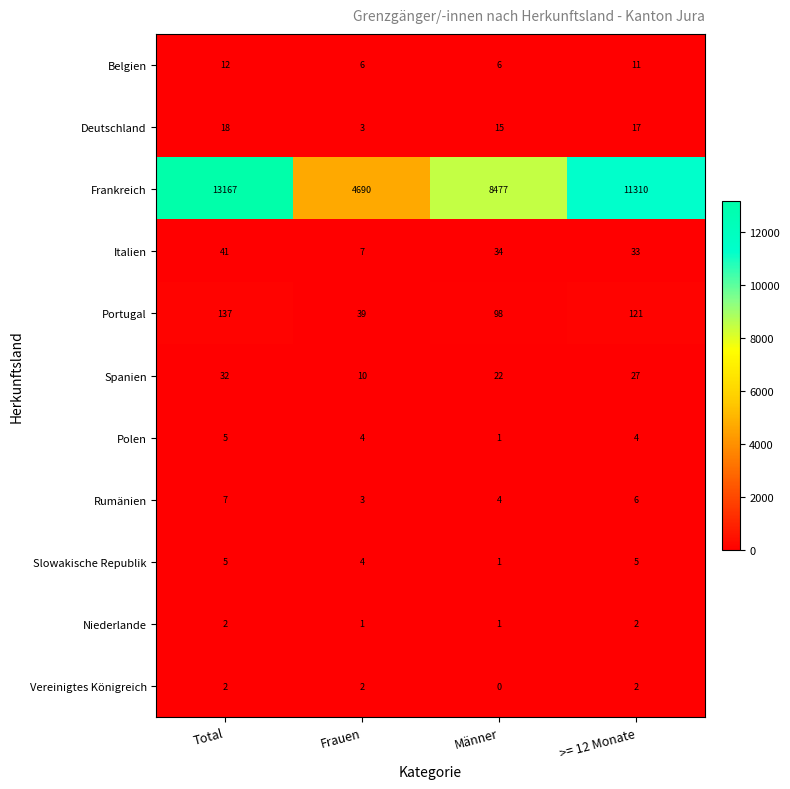

Which series has the largest range (max minus min)?

Frankreich